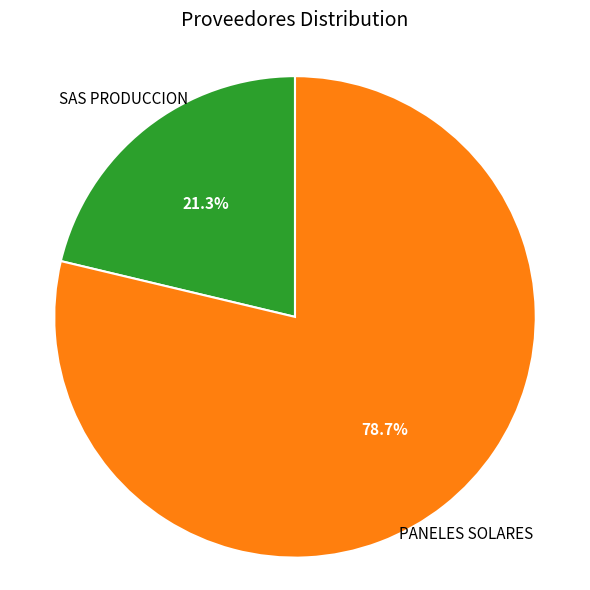

Approximately how many times larger is the value at PANELES SOLARES compared to SAS PRODUCCION?

3.7